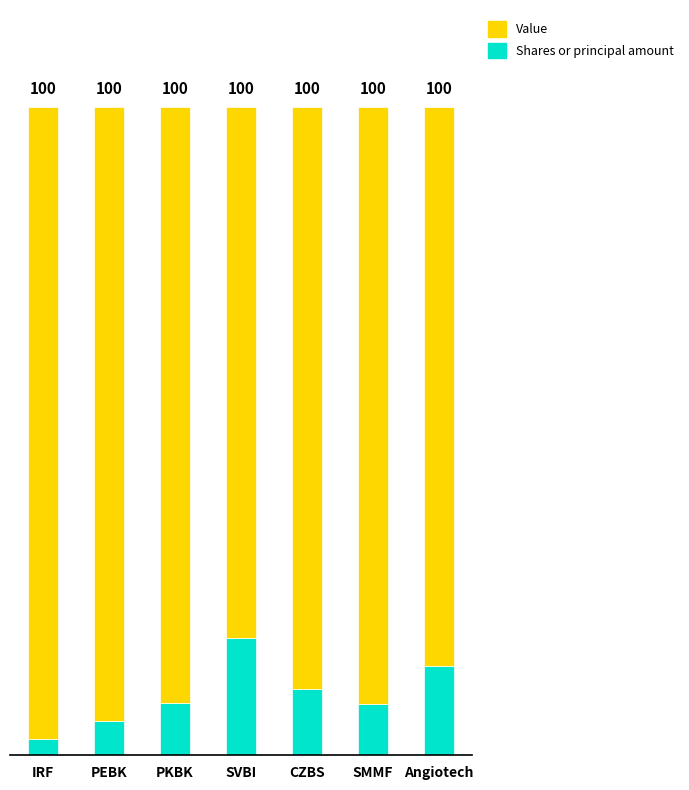

Does the chart contain any negative values?

No